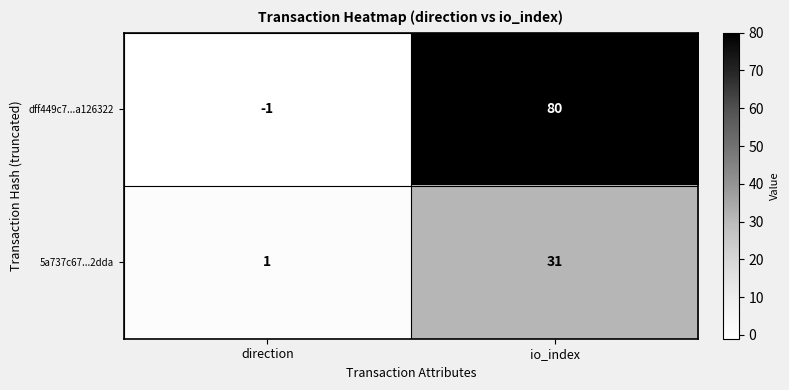

Reading left to right, what are all the values shown in this chart?

dff449c7...a126322: -1	80
5a737c67...2dda: 1	31